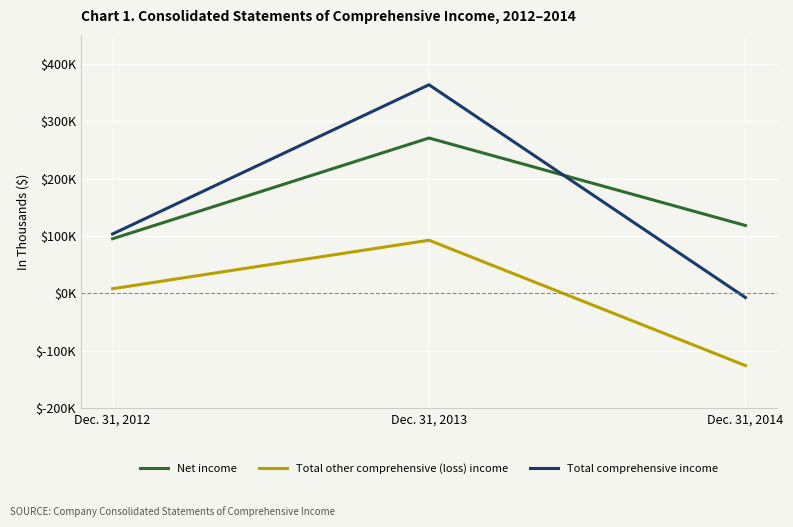

What are all the series names shown in the legend?

Net income, Total other comprehensive (loss) income, Total comprehensive income